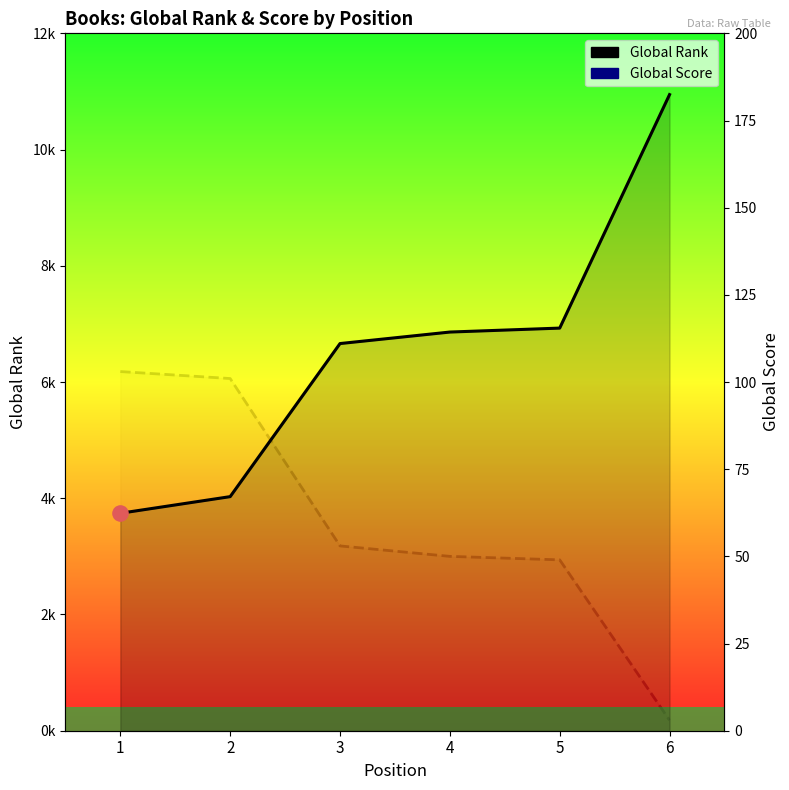

Which series contains the highest Y value?

Global Rank